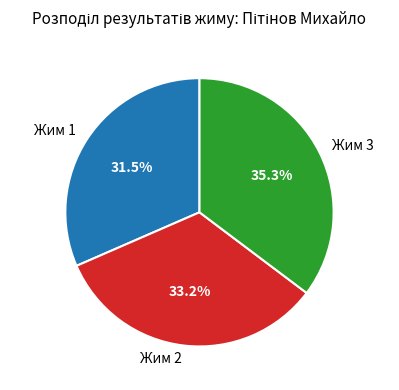

How many slices are in this pie chart?

3